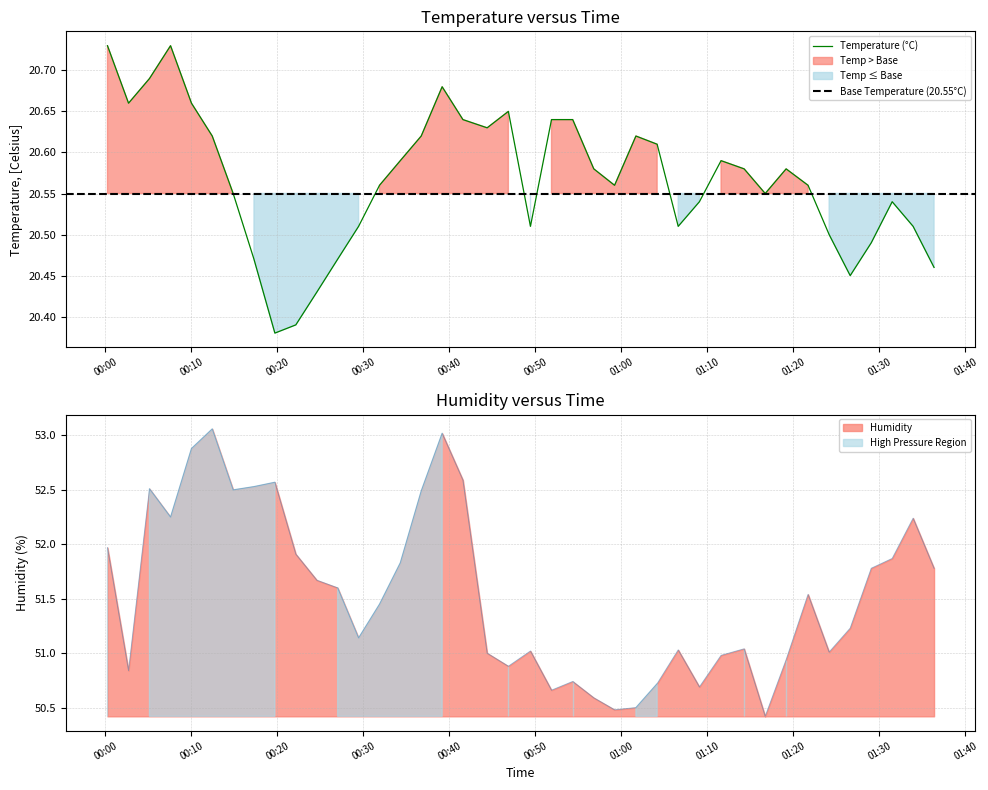

What is the average value of the temperature series?

20.6